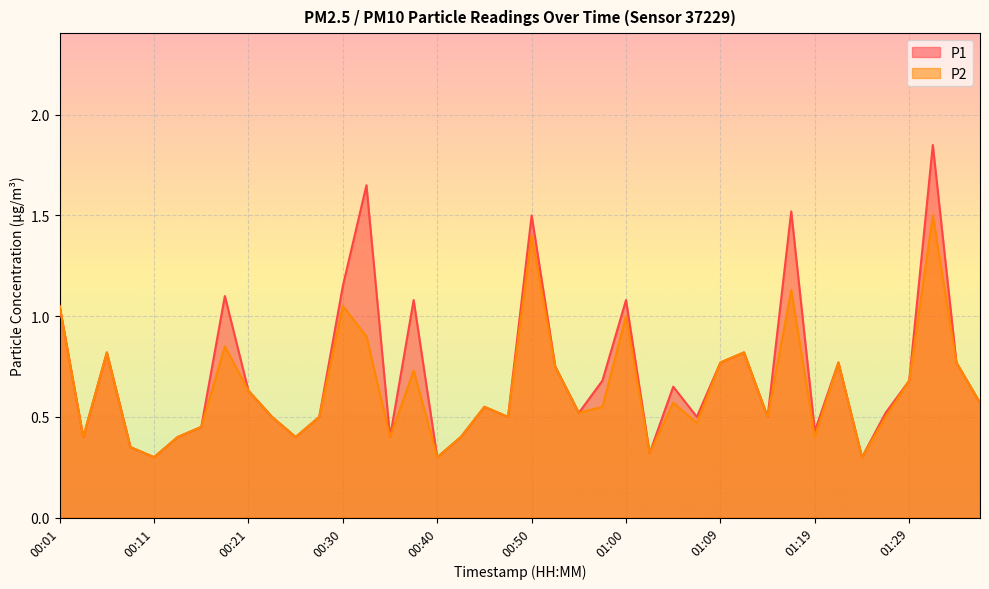

At which category is the sum across all series the highest?

01:31